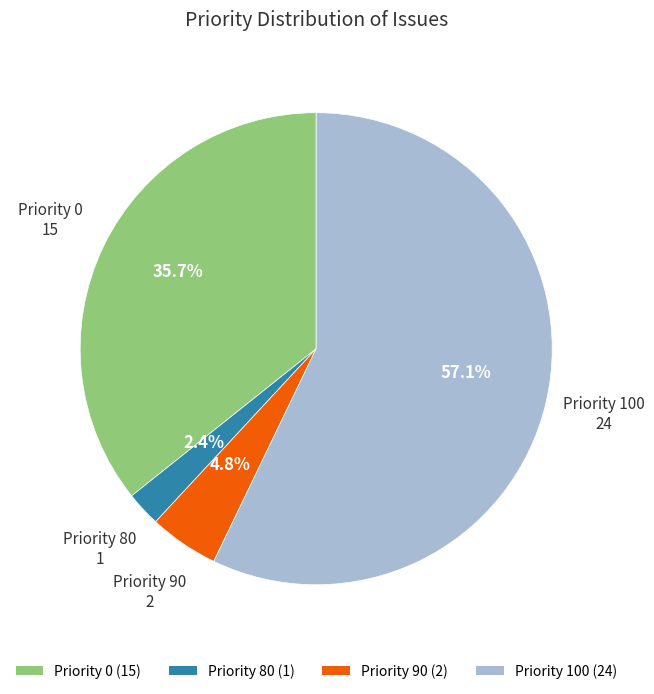

Which has a higher value, Priority 0 (15) or Priority 100 (24)?

Priority 100 (24)